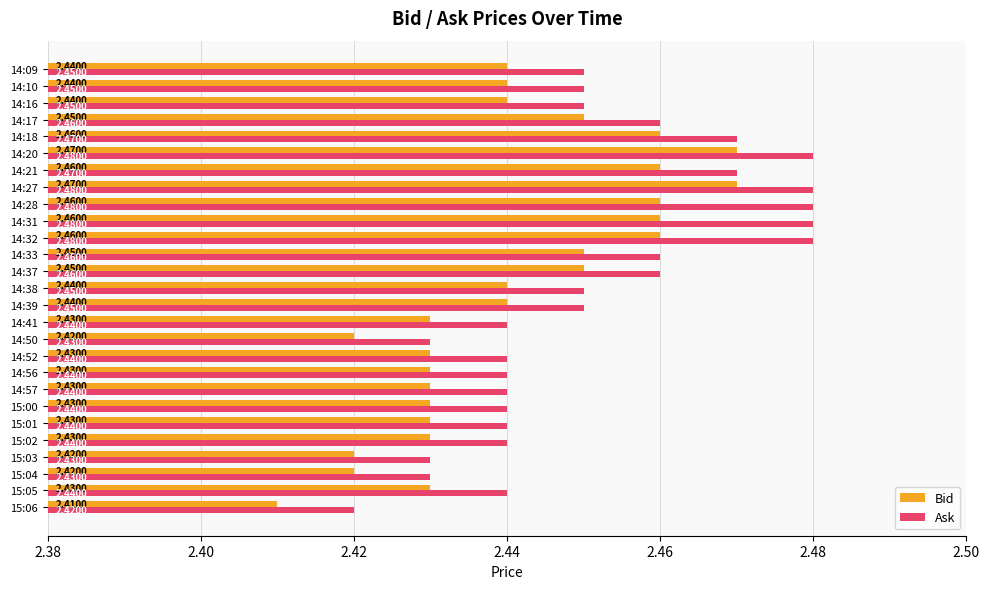

What is the sum of the Bid values at 14:09 and 14:18?

4.9